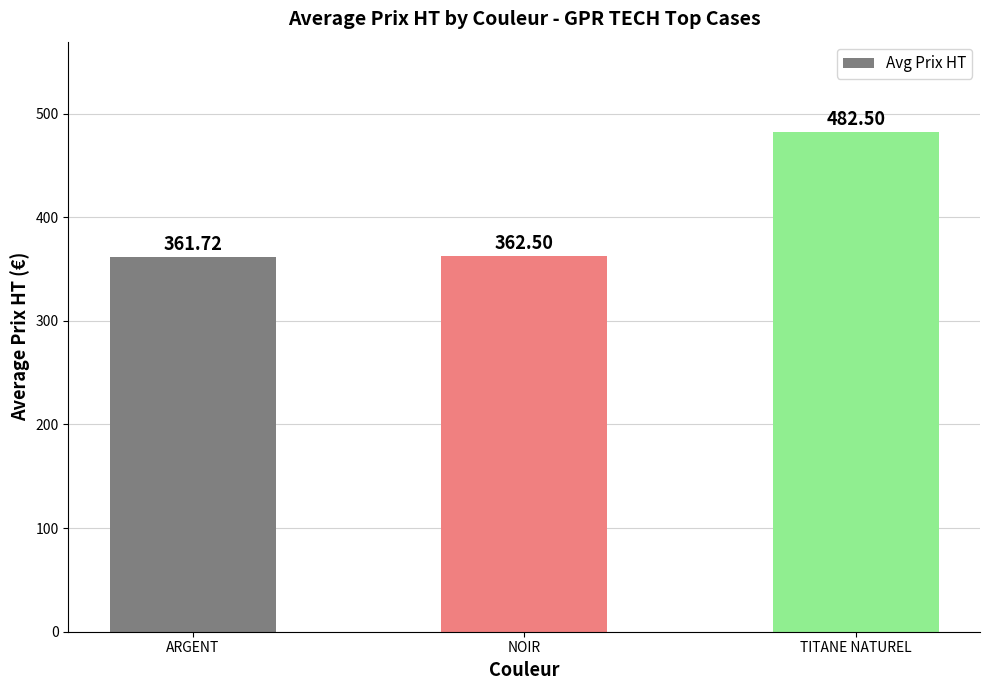

Does the chart contain any negative values?

No